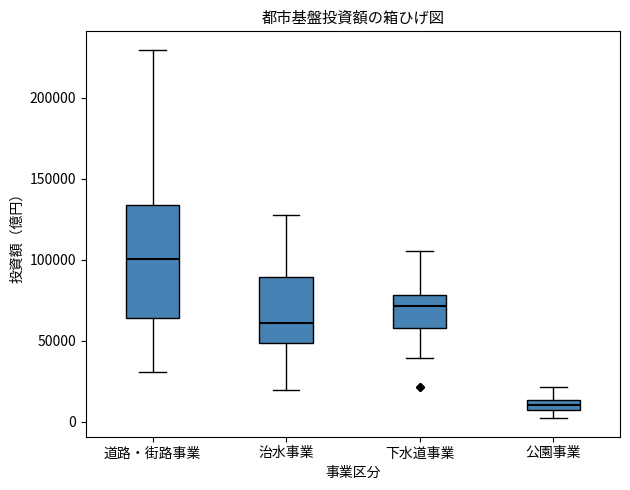

Where does the lower whisker of the box for 治水事業 end on the y-axis? The values are not printed on the chart, so give them approximately, as read against the axis.

20000